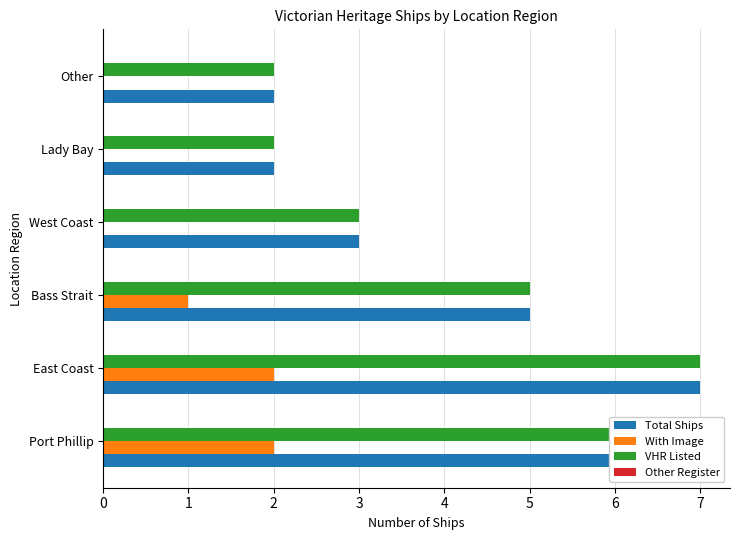

What is the maximum value shown in the chart?

7